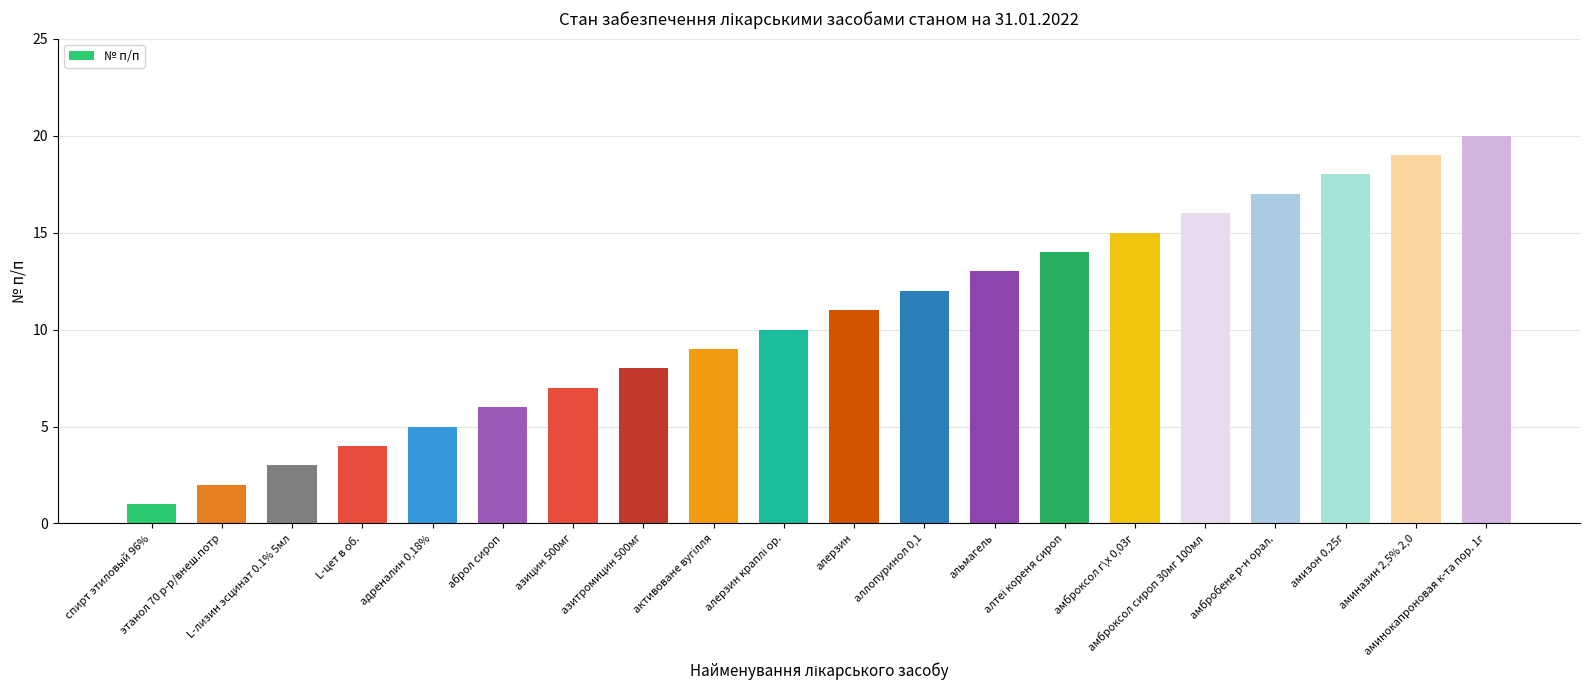

The chart shows a value of 2 at L-цет в об.. True or false?

False